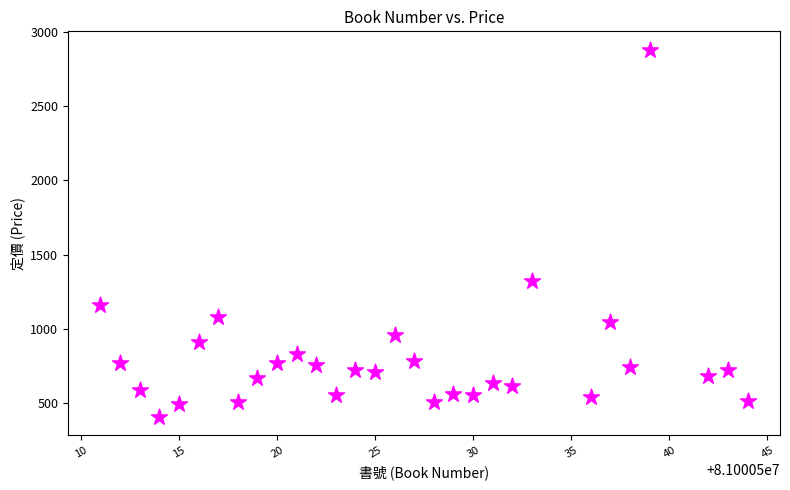

What Y value in the scatter plot is closest to 1644?

1320